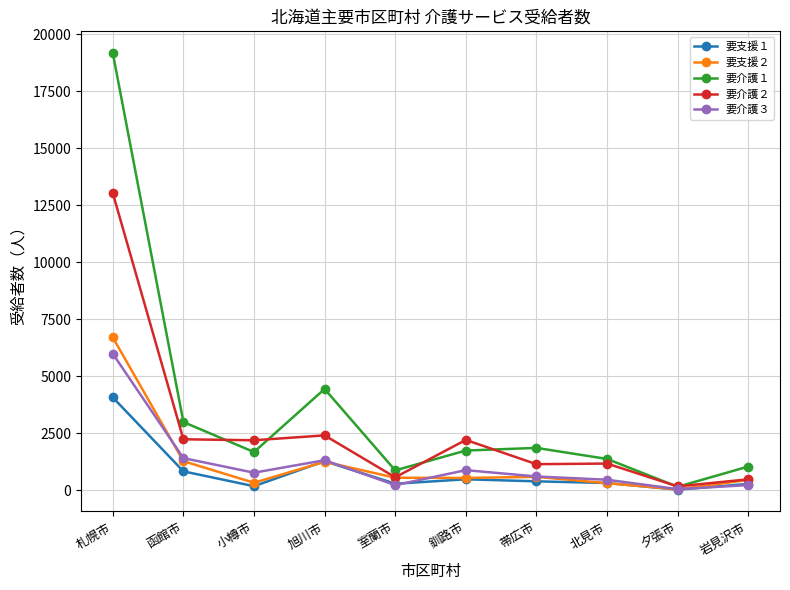

At which category is the sum across all series the highest?

札幌市